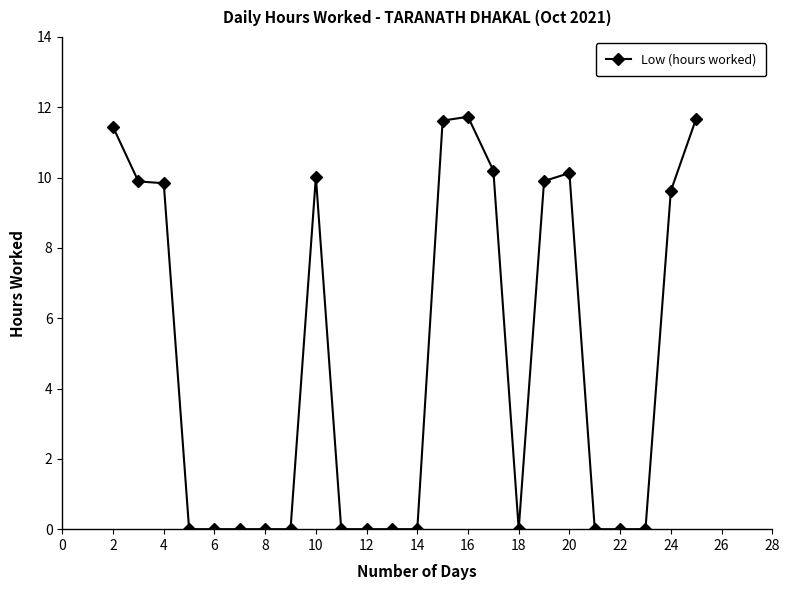

What is the greatest value displayed?

11.7